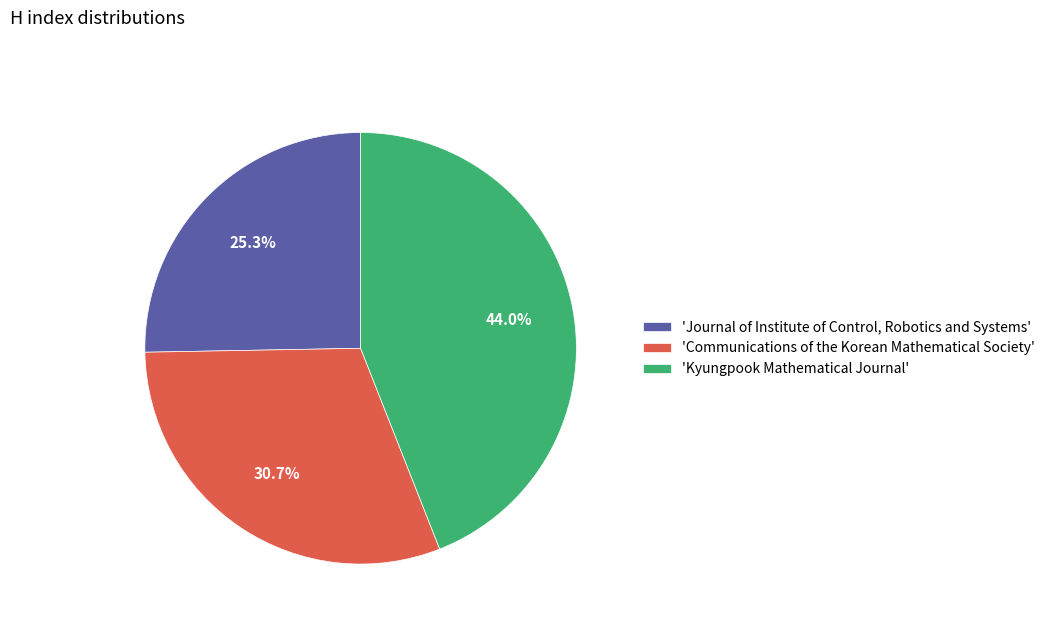

Is there a majority slice in this chart?

No